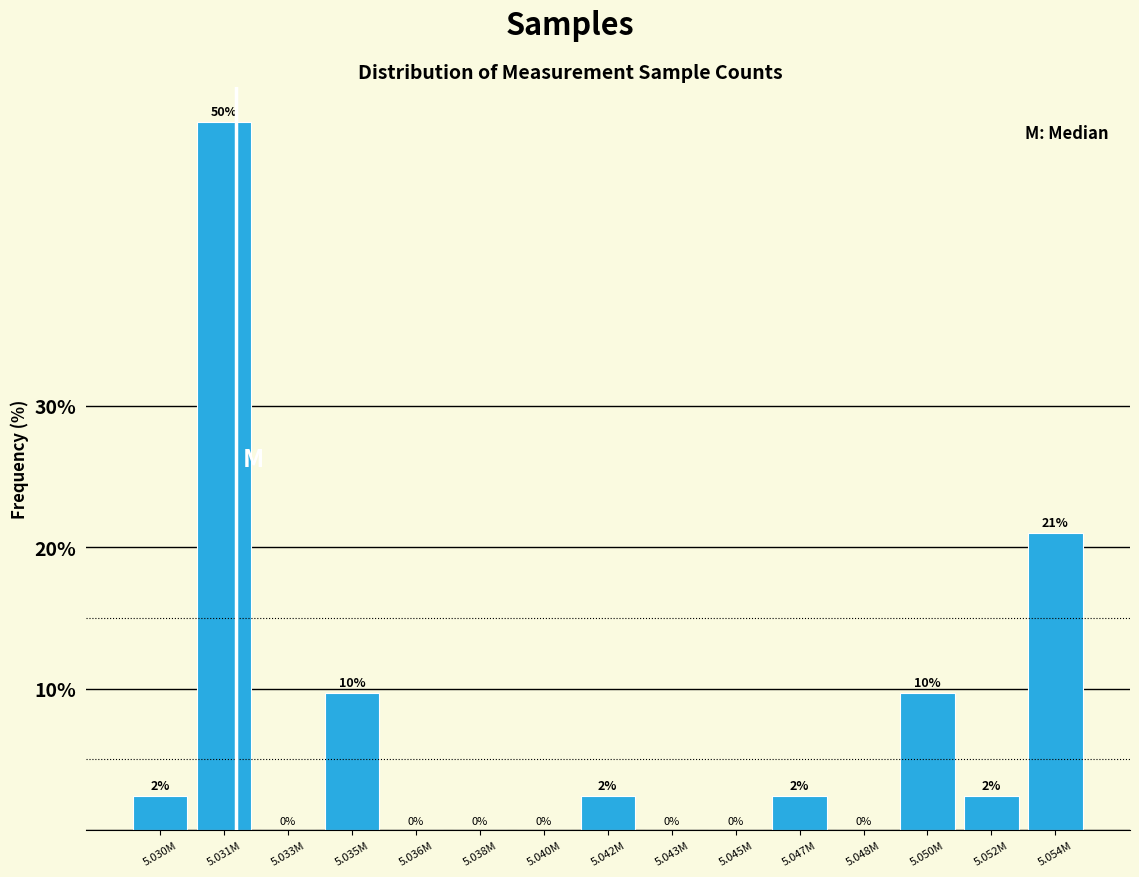

The value at 5.040M is -28.3. True or false?

False